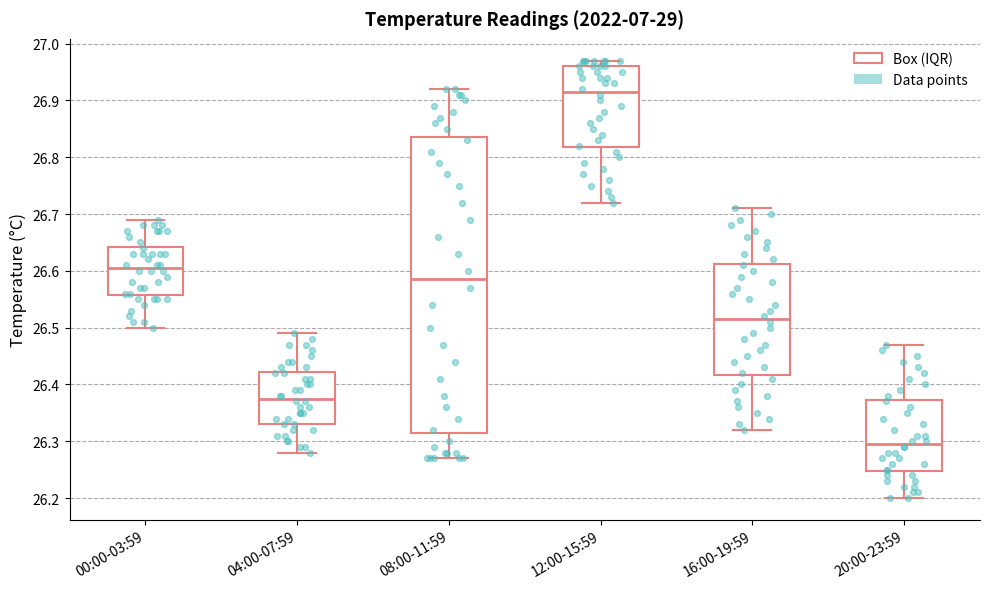

Reading left to right, transcribe this box plot: for each box, give where its median line is, the range the box spans, and where its two whiskers end, as read against the y-axis. The values are not printed on the chart, so give them approximately, as read against the axis.

00:00-03:59: median 26.61, box 26.56 to 26.64, whiskers 26.50 to 26.69
04:00-07:59: median 26.38, box 26.33 to 26.42, whiskers 26.28 to 26.49
08:00-11:59: median 26.59, box 26.32 to 26.84, whiskers 26.27 to 26.92
12:00-15:59: median 26.92, box 26.82 to 26.96, whiskers 26.72 to 26.97
16:00-19:59: median 26.52, box 26.42 to 26.61, whiskers 26.32 to 26.71
20:00-23:59: median 26.30, box 26.25 to 26.37, whiskers 26.20 to 26.47